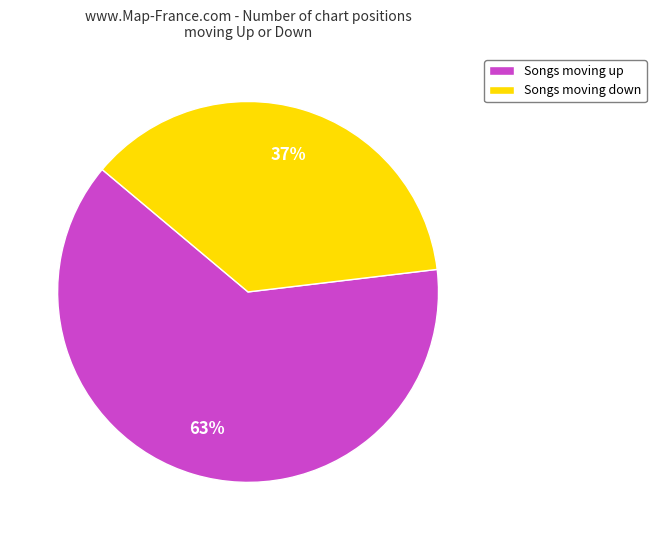

Count the number of slices in the pie.

2